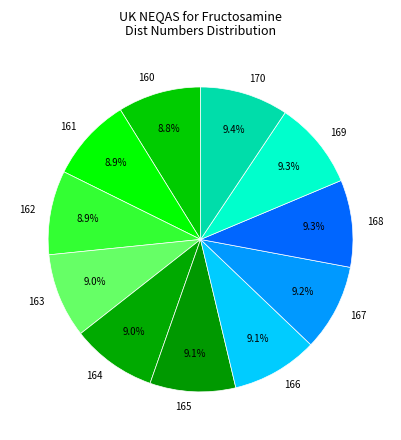

What is the ratio of the value at 168 to the value at 166?

1.0